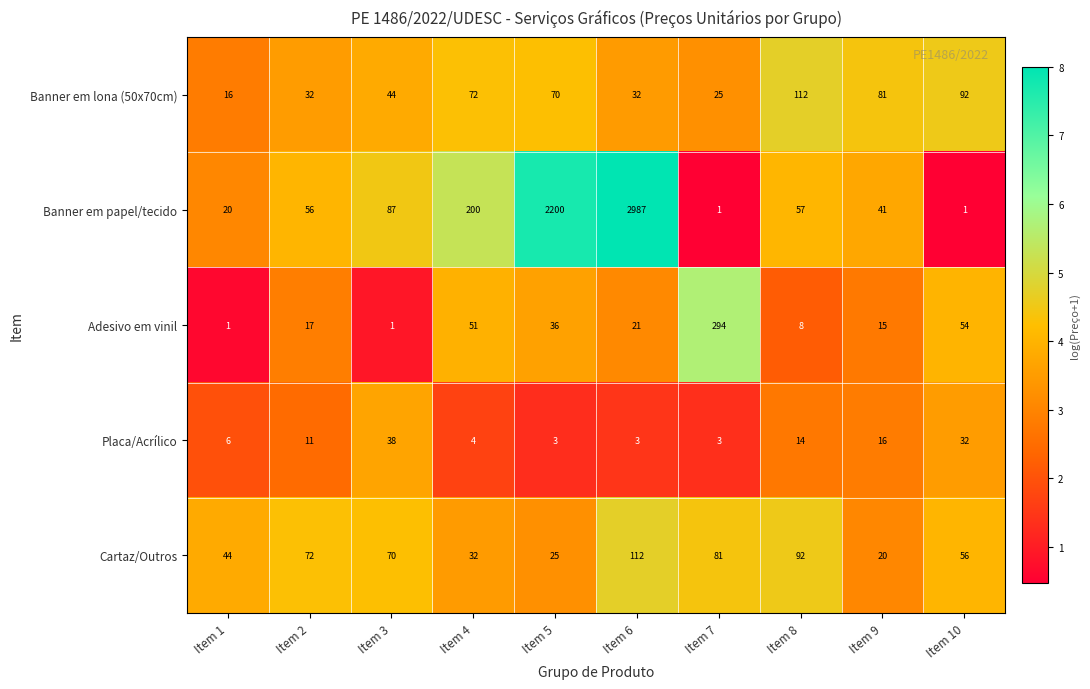

What is the smallest value displayed?

1